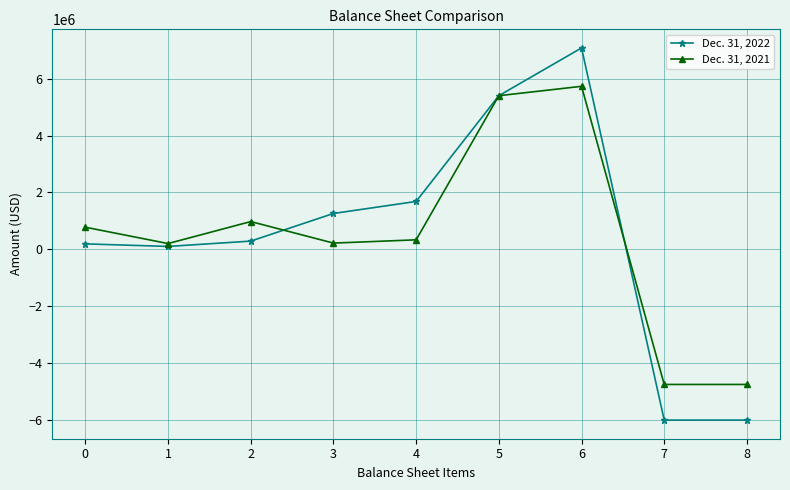

The Dec. 31, 2022 series shows 582633 at 3. True or false?

False